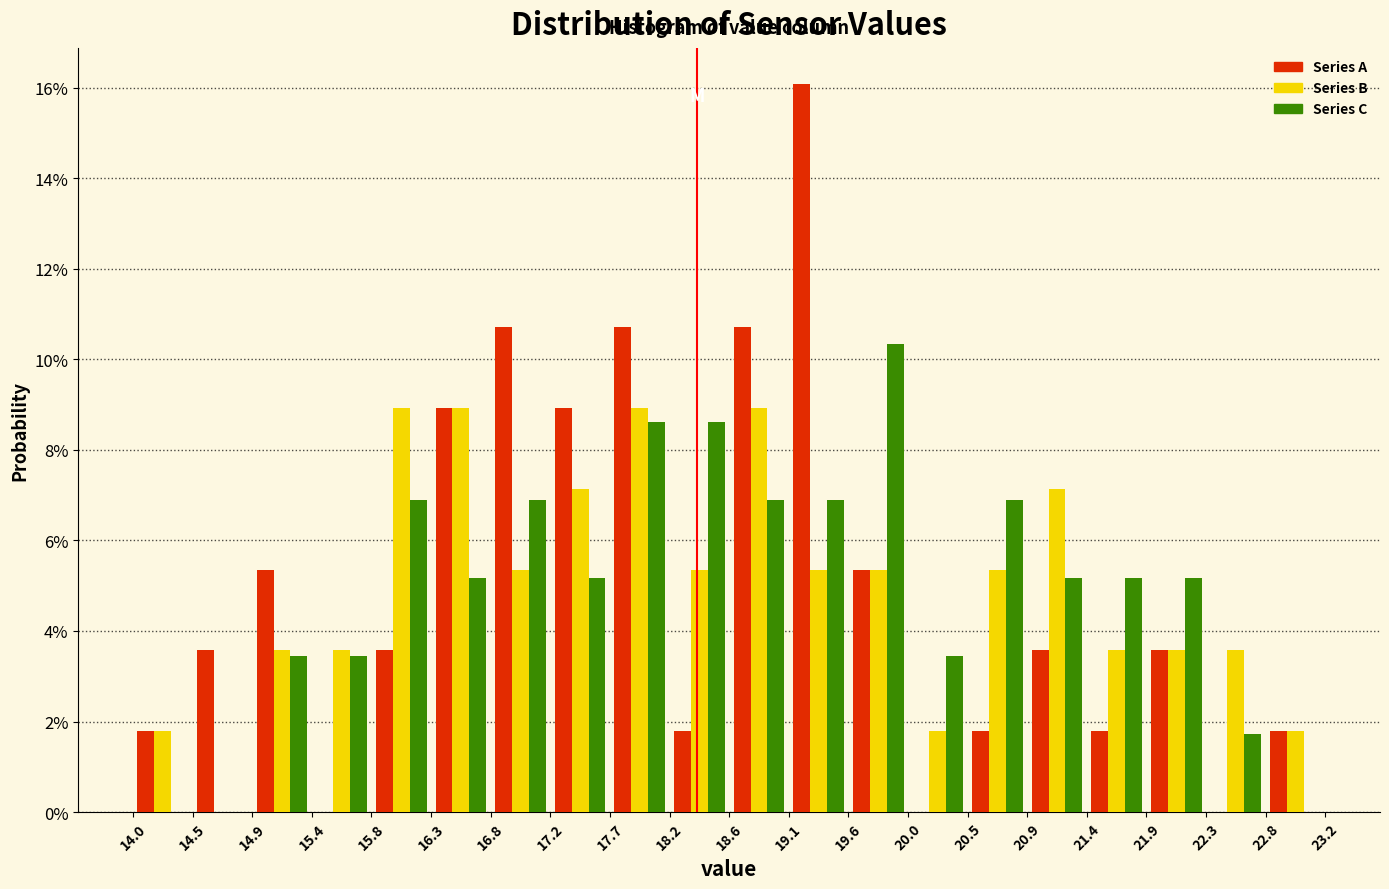

Reading left to right, transcribe this chart: for each range on the x-axis, give the height of each series' bar. The values are not printed on the chart, so give them approximately, as read against the axis.

14.0 to 14.5: Series A=1.8	Series B=1.8	Series C=0
14.5 to 14.9: Series A=3.6	Series B=0	Series C=0
14.9 to 15.4: Series A=5.4	Series B=3.6	Series C=3.4
15.4 to 15.8: Series A=0	Series B=3.6	Series C=3.4
15.8 to 16.3: Series A=3.6	Series B=9.0	Series C=6.8
16.3 to 16.8: Series A=9.0	Series B=9.0	Series C=5.2
16.8 to 17.2: Series A=10.8	Series B=5.4	Series C=6.8
17.2 to 17.7: Series A=9.0	Series B=7.2	Series C=5.2
17.7 to 18.2: Series A=10.8	Series B=9.0	Series C=8.6
18.2 to 18.6: Series A=1.8	Series B=5.4	Series C=8.6
18.6 to 19.1: Series A=10.8	Series B=9.0	Series C=6.8
19.1 to 19.6: Series A=16.0	Series B=5.4	Series C=6.8
19.6 to 20.0: Series A=5.4	Series B=5.4	Series C=10.4
20.0 to 20.5: Series A=0	Series B=1.8	Series C=3.4
20.5 to 20.9: Series A=1.8	Series B=5.4	Series C=6.8
20.9 to 21.4: Series A=3.6	Series B=7.2	Series C=5.2
21.4 to 21.9: Series A=1.8	Series B=3.6	Series C=5.2
21.9 to 22.3: Series A=3.6	Series B=3.6	Series C=5.2
22.3 to 22.8: Series A=0	Series B=3.6	Series C=1.8
22.8 to 23.2: Series A=1.8	Series B=1.8	Series C=0